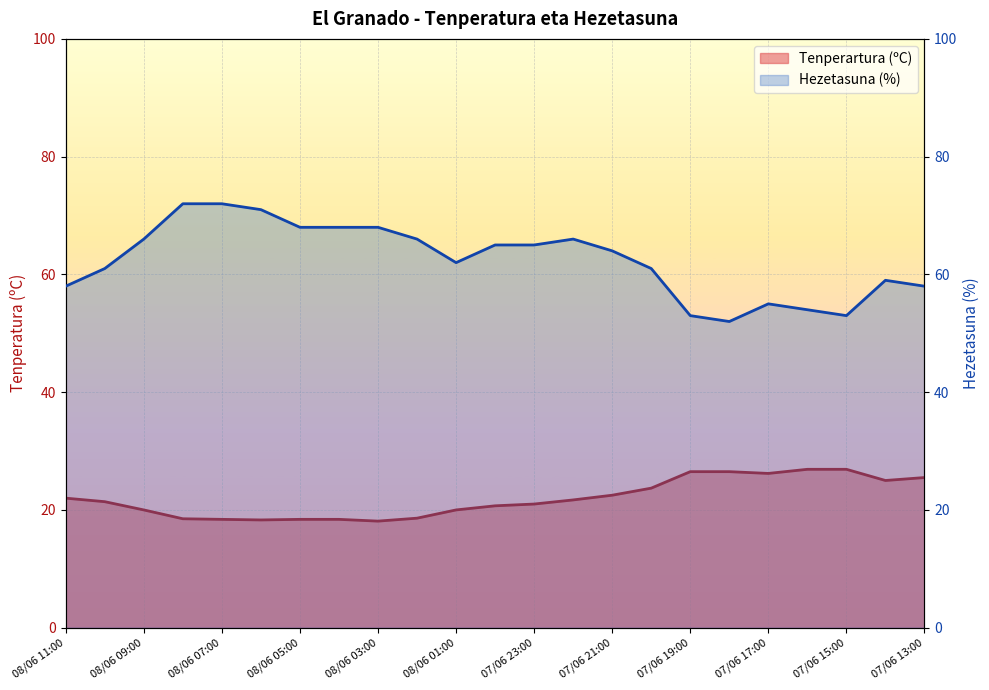

How many lines are shown in the chart?

2